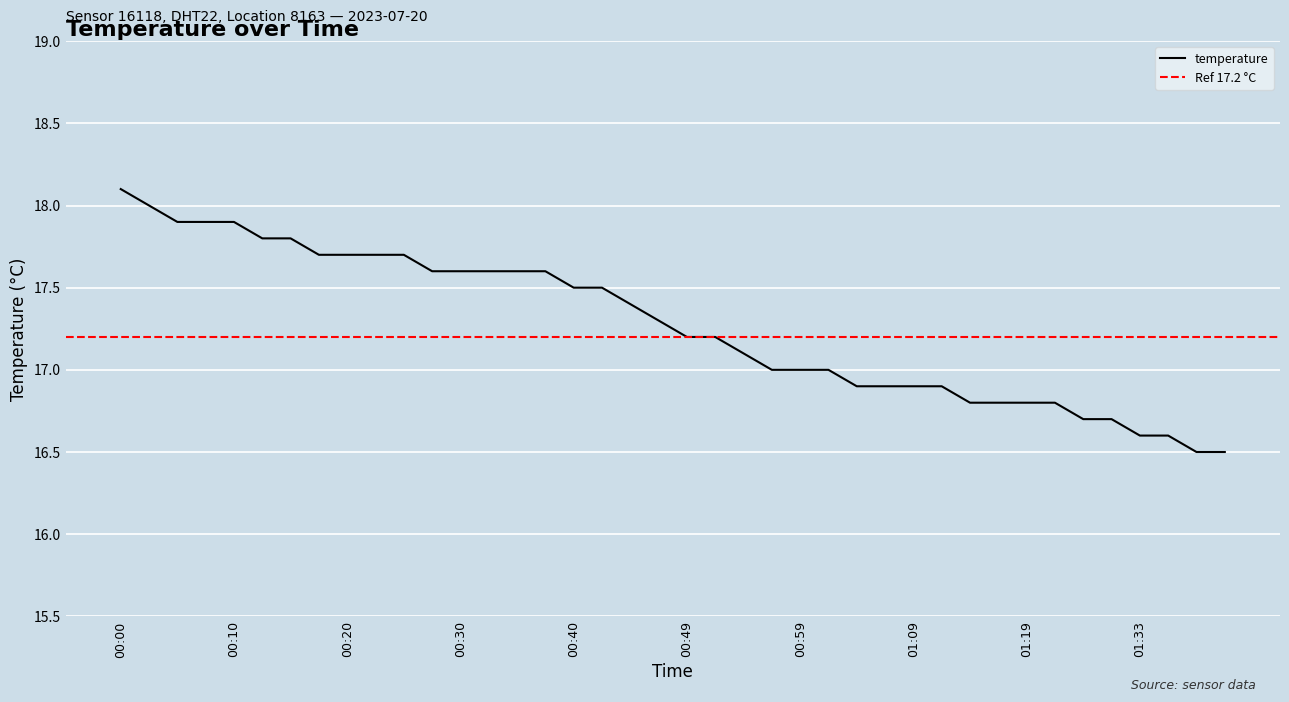

Reading left to right, extract all data points from this chart.

18.1	18.0	17.9	17.9	17.9	17.8	17.8	17.7	17.7	17.7	17.7	17.6	17.6	17.6	17.6	17.6	17.5	17.5	17.4	17.3	17.2	17.2	17.1	17.0	17.0	17.0	16.9	16.9	16.9	16.9	16.8	16.8	16.8	16.8	16.7	16.7	16.6	16.6	16.5	16.5